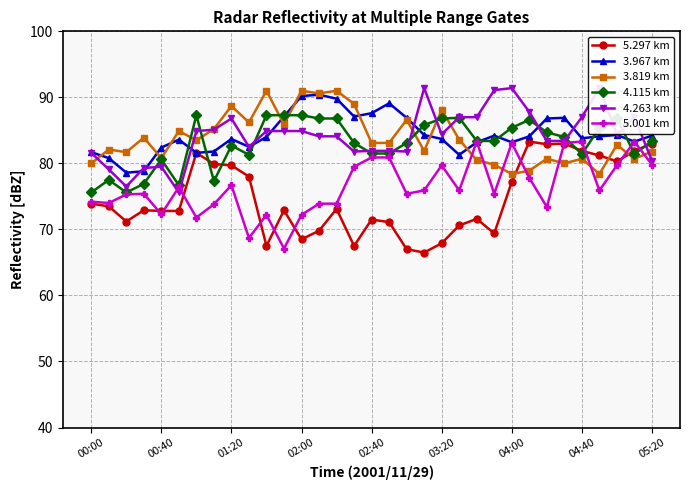

What is the average value of the 4.115 km series?

83.1